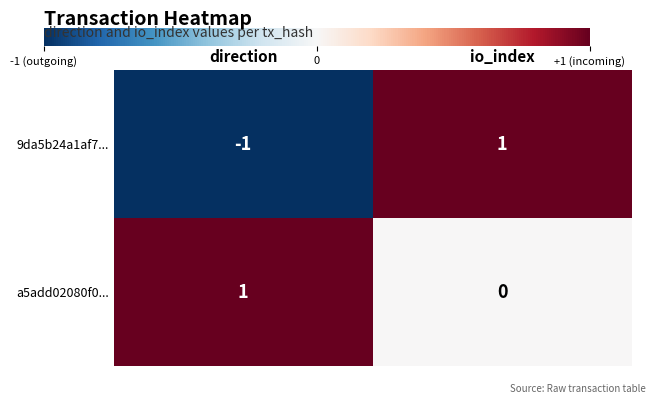

At which label is 9da5b24a1af7... closest to 0?

direction